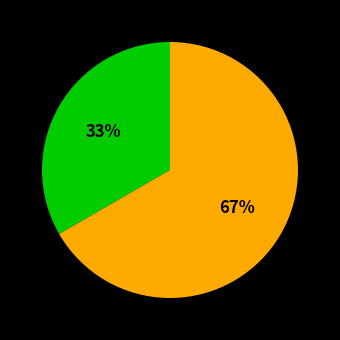

To the nearest percent, what is the average slice percentage?

50%